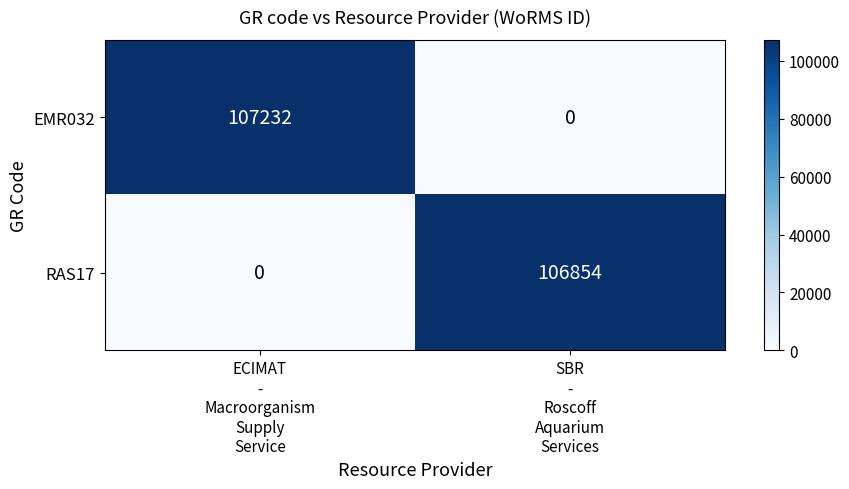

What is the sum of all EMR032 values?

107232